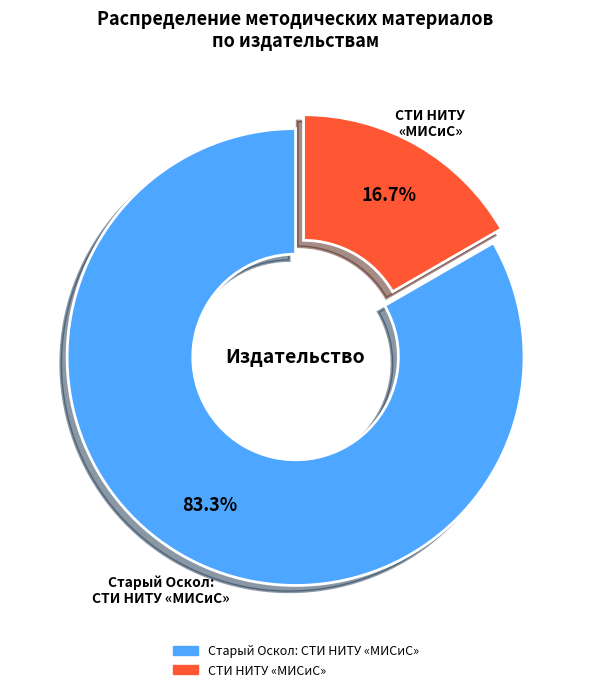

To the nearest percent, what is the combined percentage of Старый Оскол: СТИ НИТУ «МИСиС» and СТИ НИТУ «МИСиС»?

100%